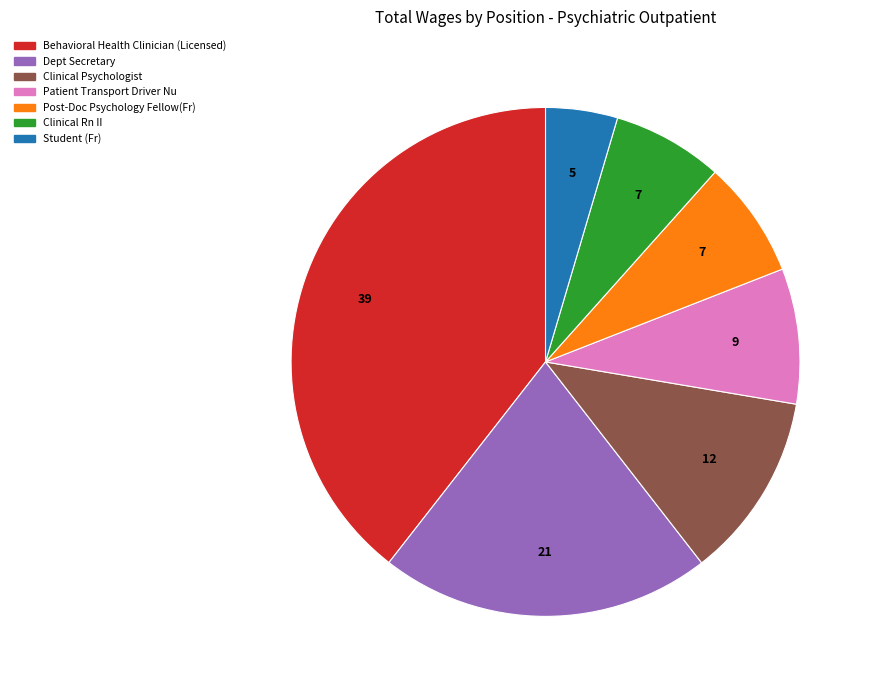

Do Clinical Psychologist and Student (Fr) together represent more than half of the pie?

No